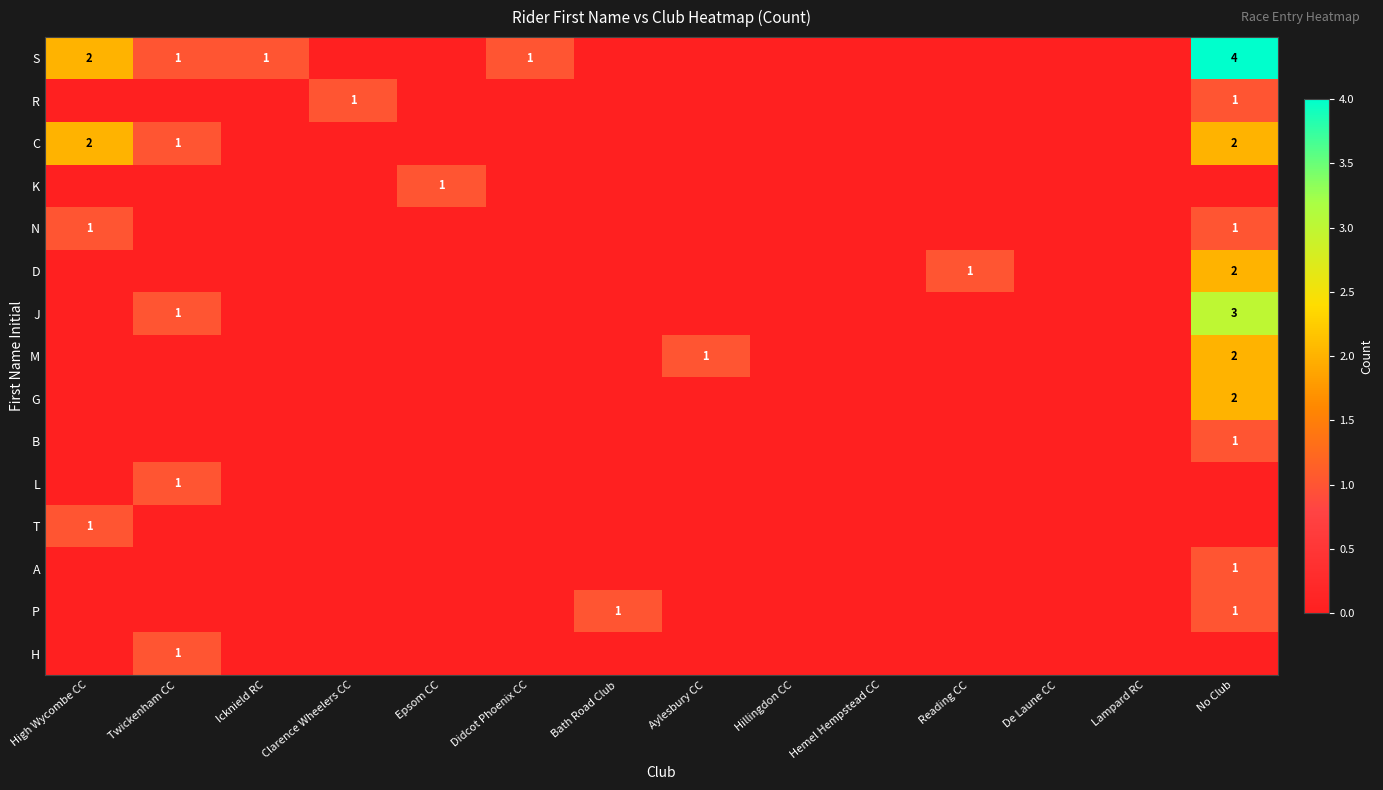

At which category does the chart reach its peak across all series?

No Club